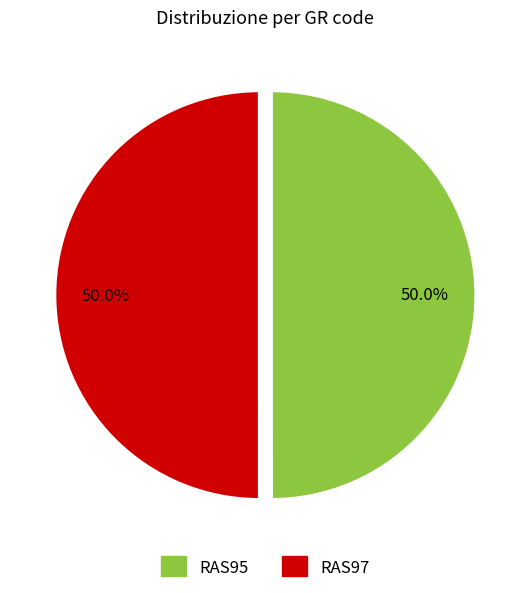

How many slices are in this pie chart?

2